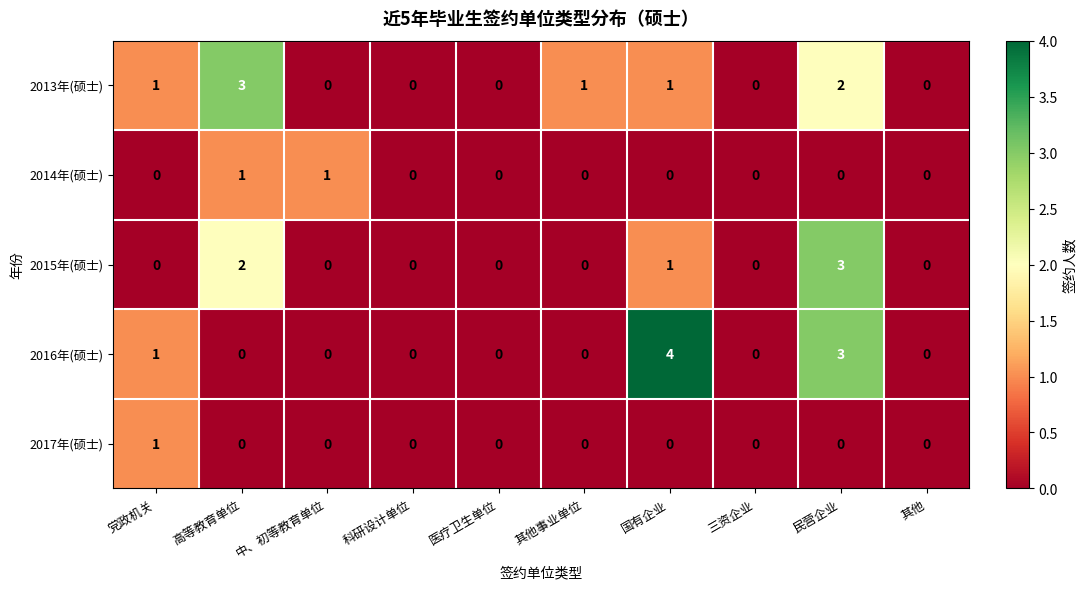

What is the sum of all 2013年(硕士) values?

8